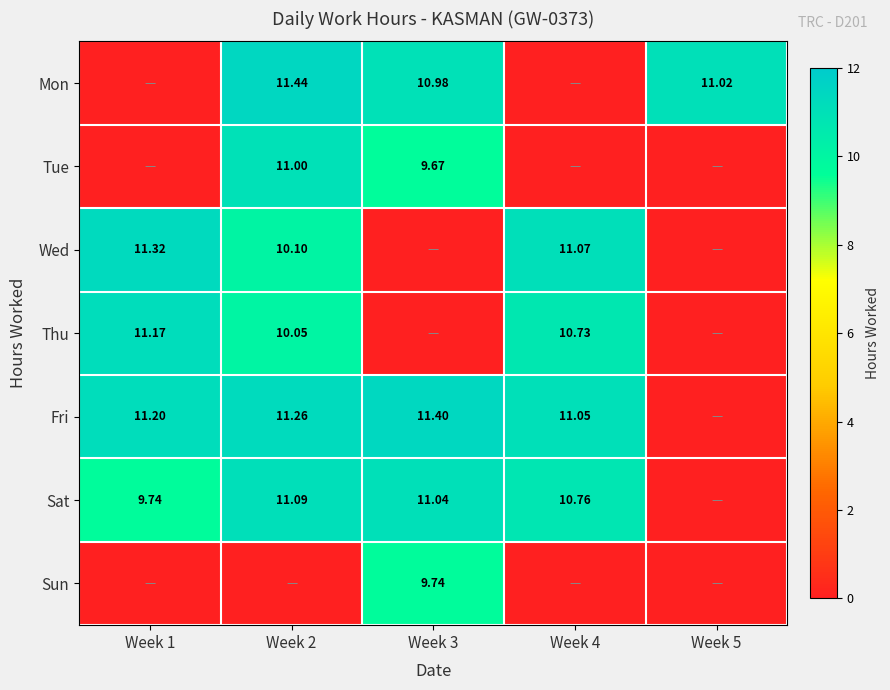

Is the value of Wed at Week 4 greater than the value of Fri at Week 1?

No